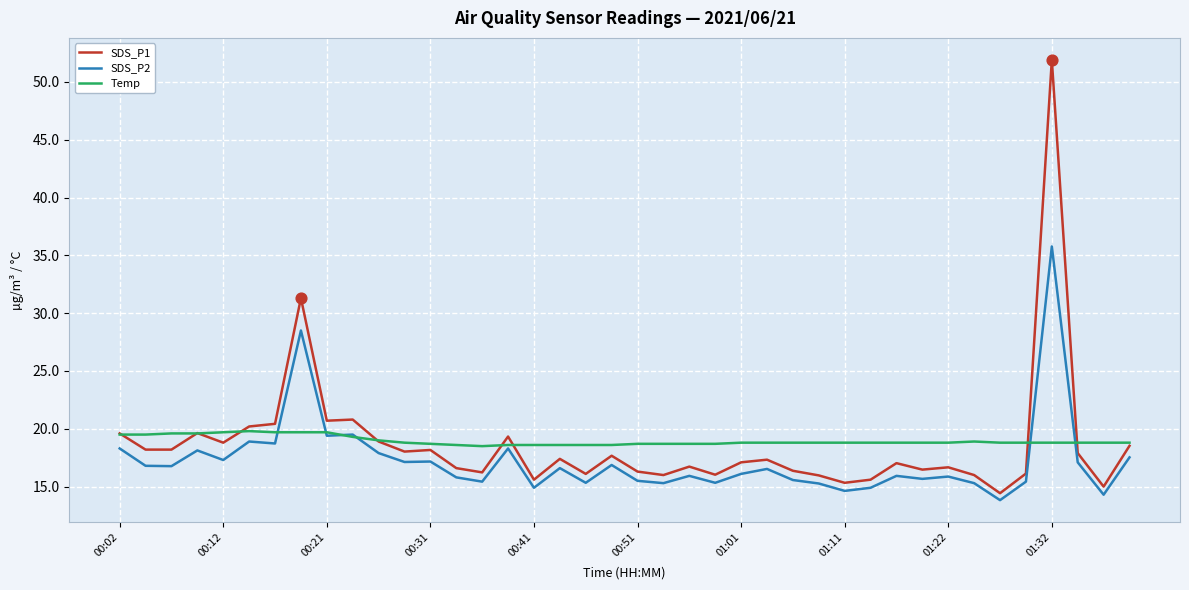

What is the smallest value displayed?

13.8